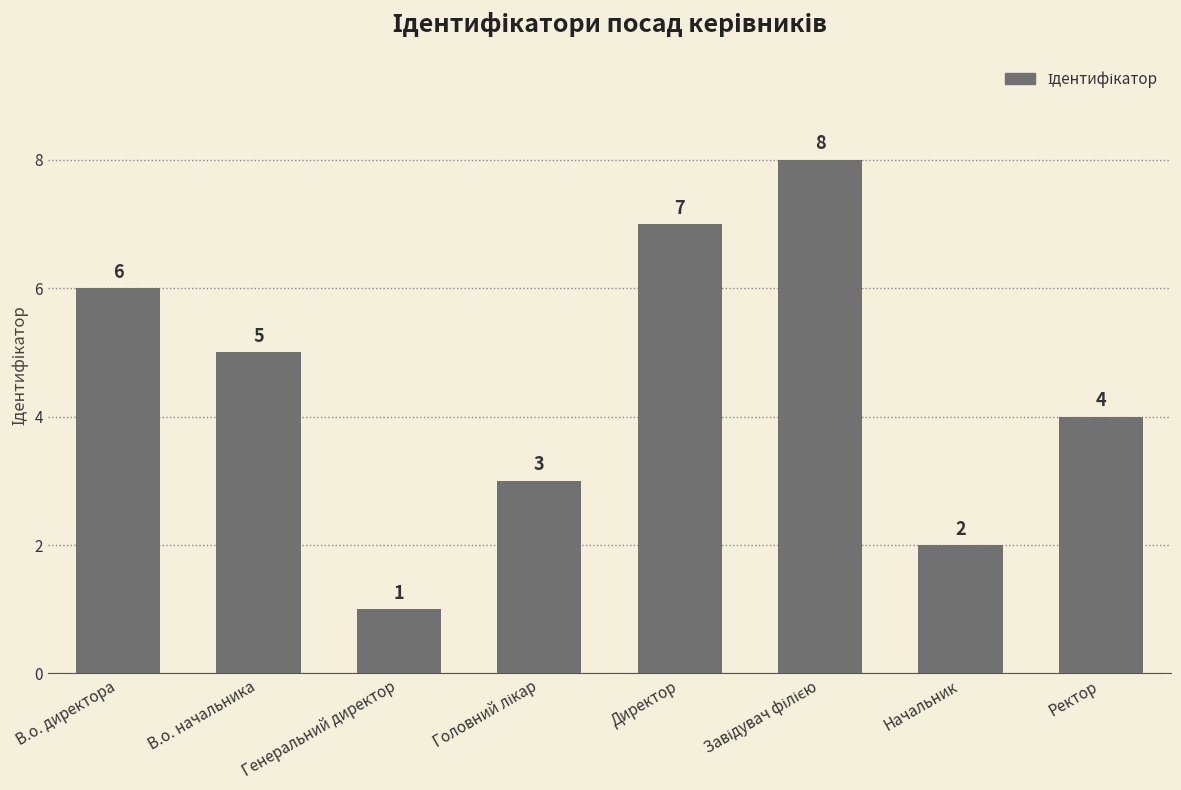

What is the change in value from В.о. директора to Начальник?

-4